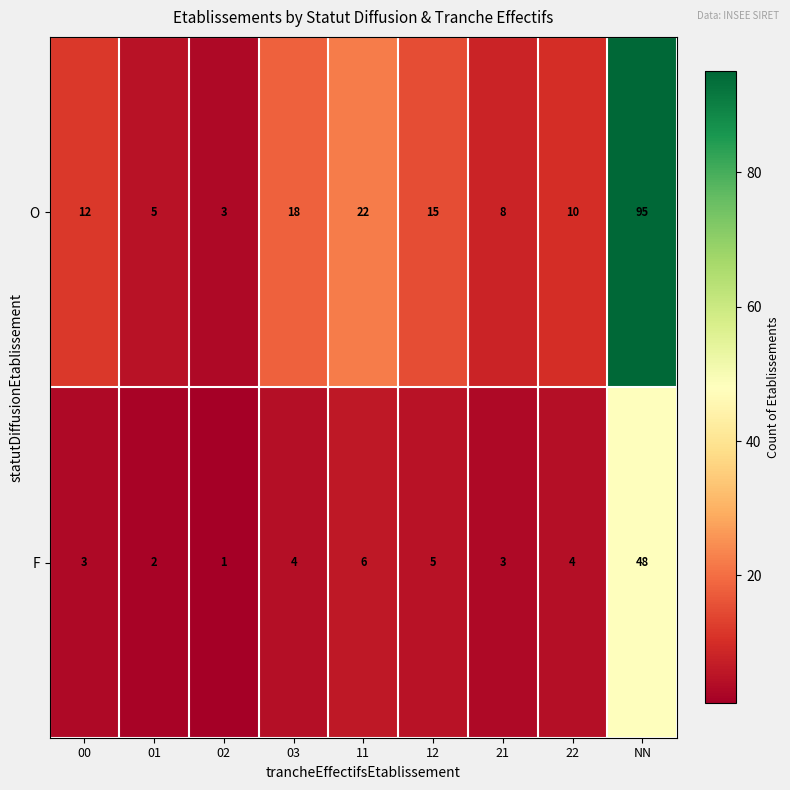

At which category is the sum across all series the highest?

NN